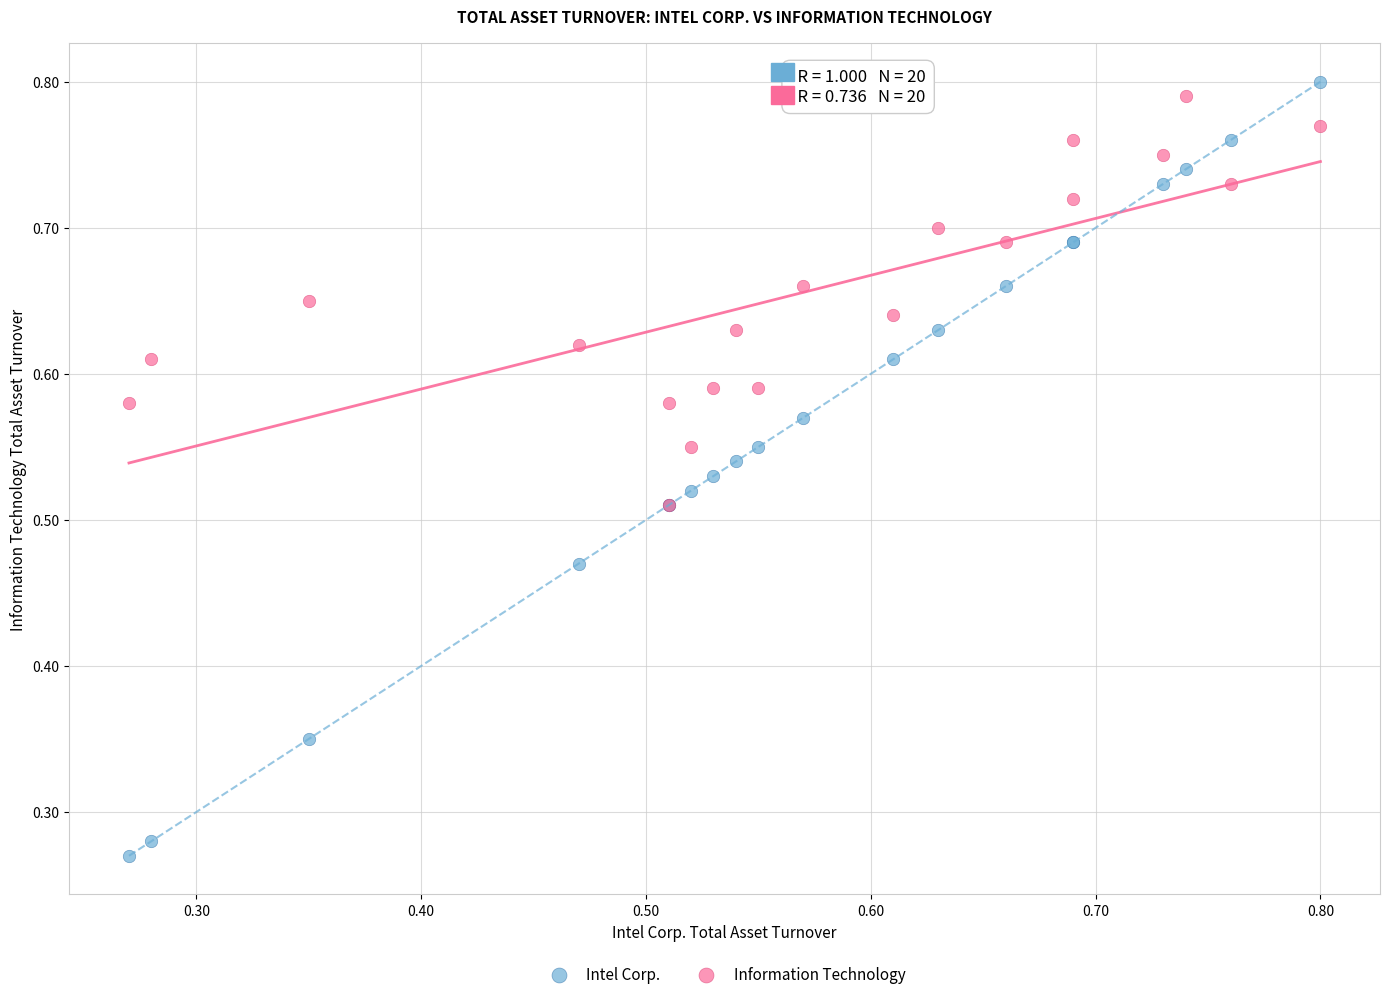

What are all the series names shown in the legend?

Intel Corp., Information Technology